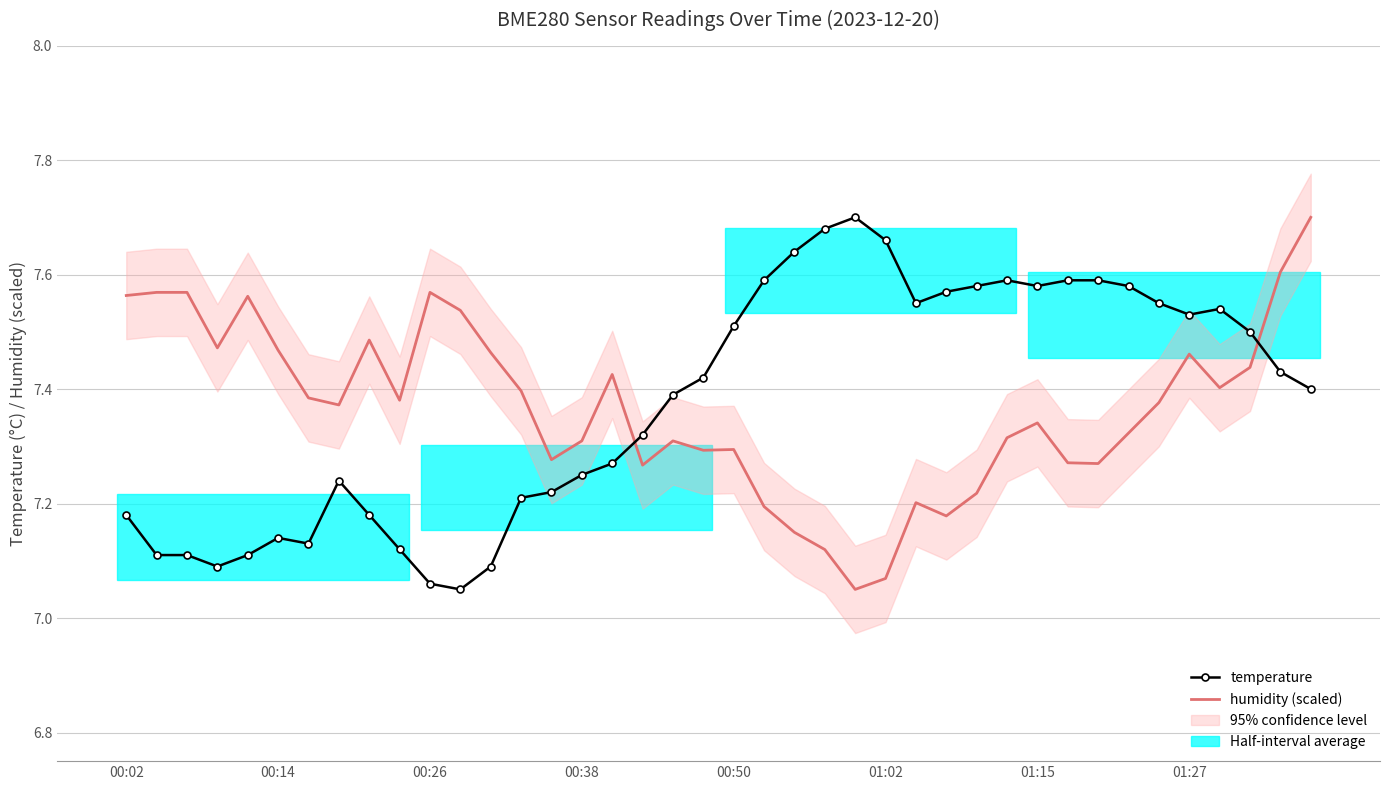

What is the greatest value displayed?

7.7